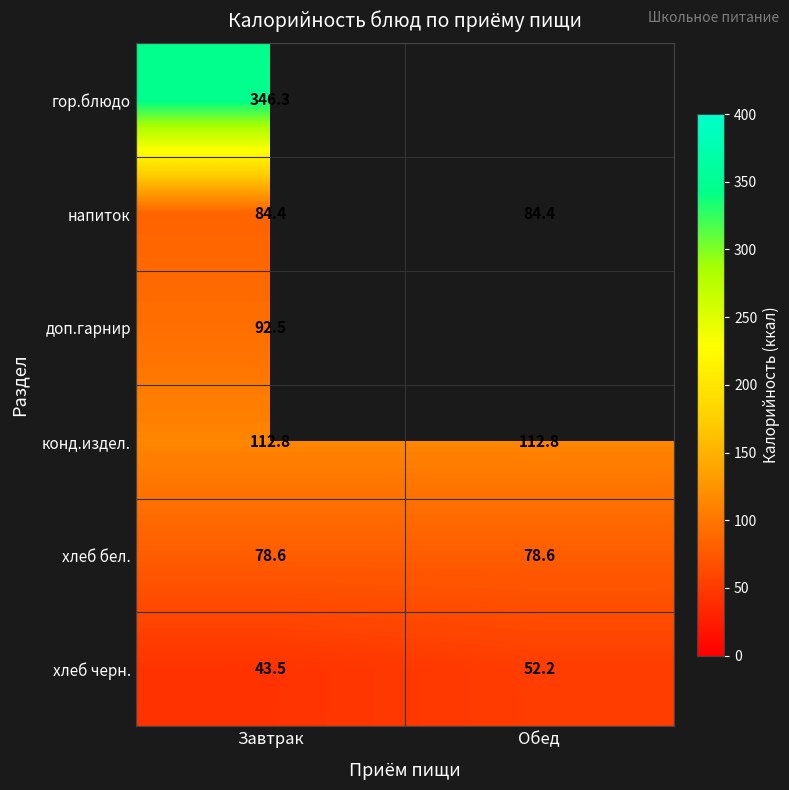

Which has a higher value, Завтрак or Обед?

Обед